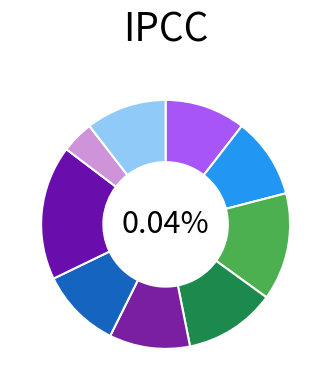

To the nearest percent, what portion does 1362 represent?

10%